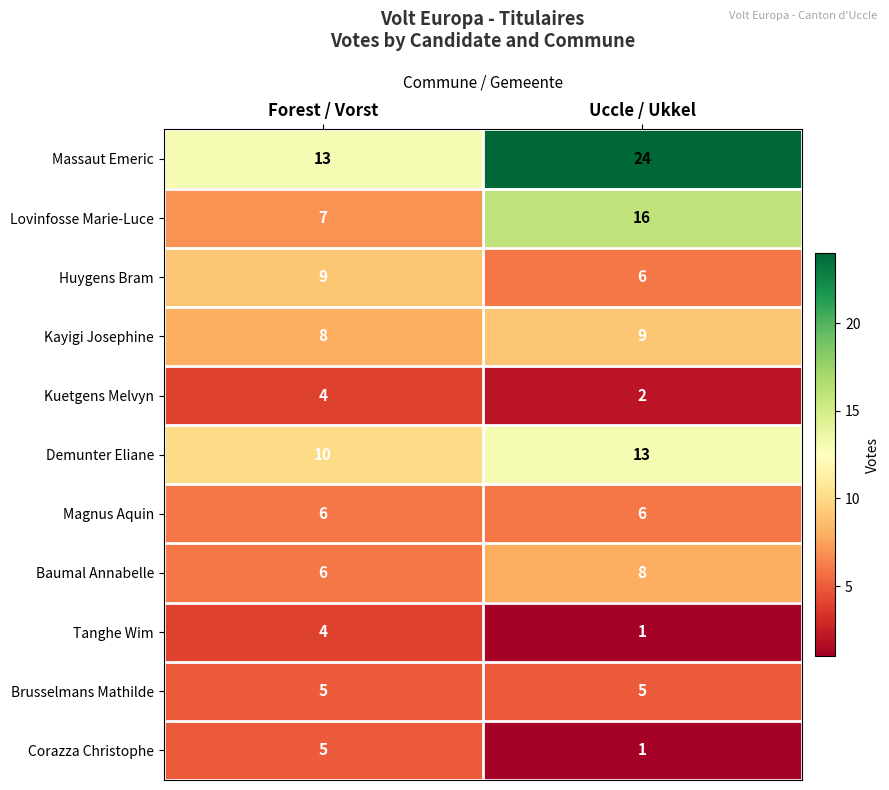

Reading left to right, list all the values displayed in this chart.

Massaut Emeric: Forest / Vorst=13	Uccle / Ukkel=24
Lovinfosse Marie-Luce: Forest / Vorst=7	Uccle / Ukkel=16
Huygens Bram: Forest / Vorst=9	Uccle / Ukkel=6
Kayigi Josephine: Forest / Vorst=8	Uccle / Ukkel=9
Kuetgens Melvyn: Forest / Vorst=4	Uccle / Ukkel=2
Demunter Eliane: Forest / Vorst=10	Uccle / Ukkel=13
Magnus Aquin: Forest / Vorst=6	Uccle / Ukkel=6
Baumal Annabelle: Forest / Vorst=6	Uccle / Ukkel=8
Tanghe Wim: Forest / Vorst=4	Uccle / Ukkel=1
Brusselmans Mathilde: Forest / Vorst=5	Uccle / Ukkel=5
Corazza Christophe: Forest / Vorst=5	Uccle / Ukkel=1